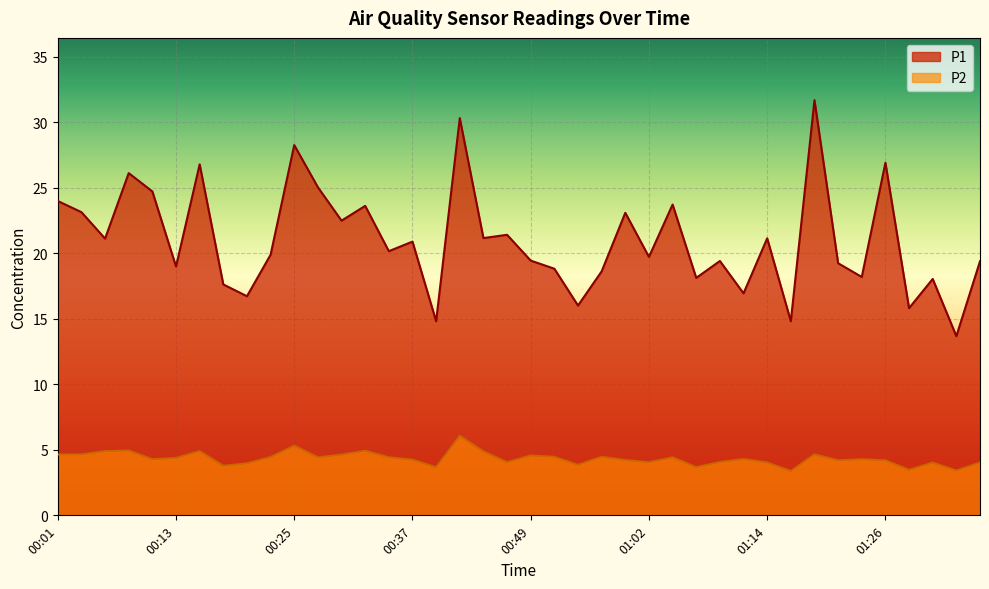

True or false: P1 and P2 cross at least once.

False